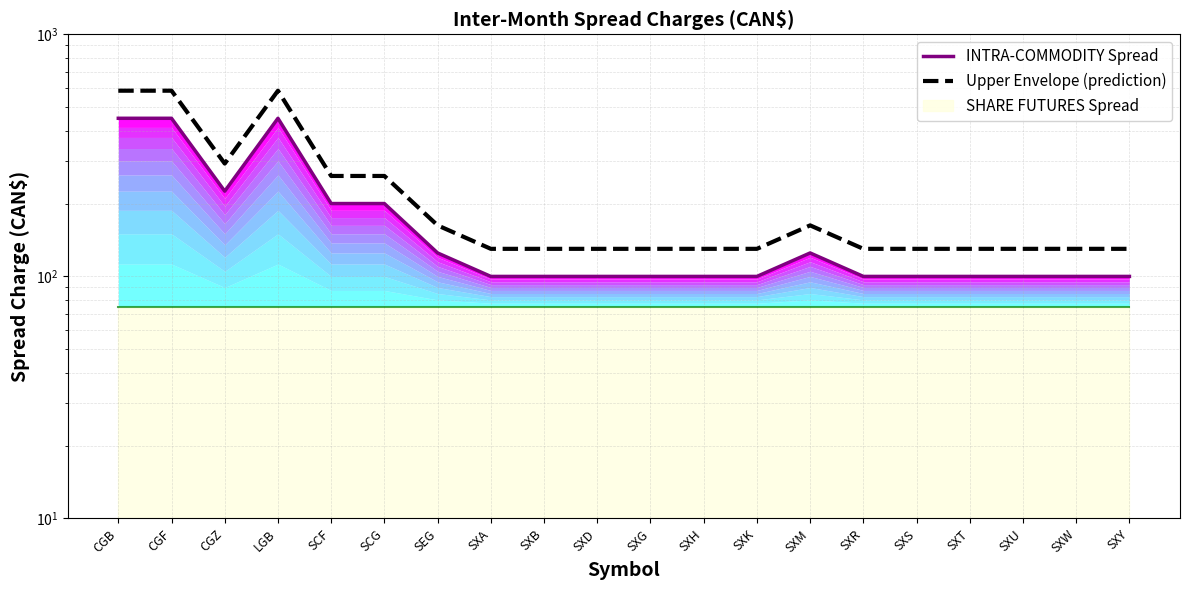

Which label corresponds to the largest value in the chart?

CGB